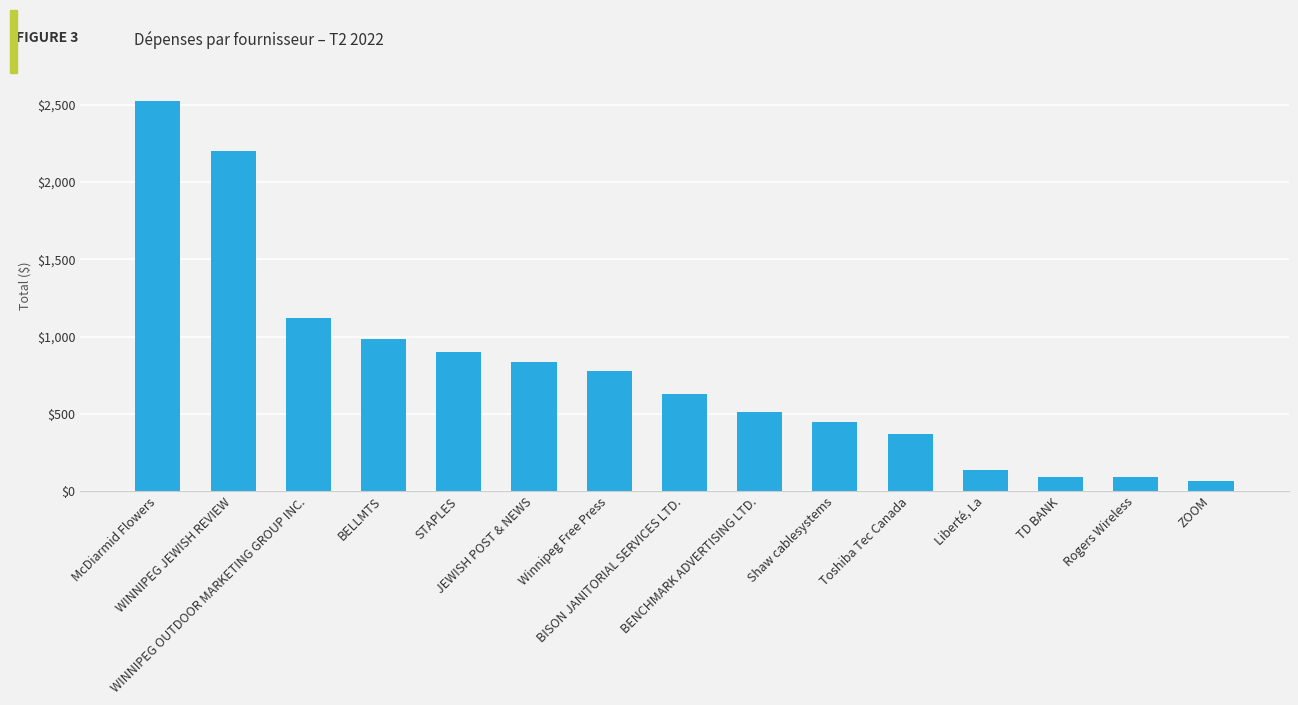

At which label does the data first exceed 627?

McDiarmid Flowers